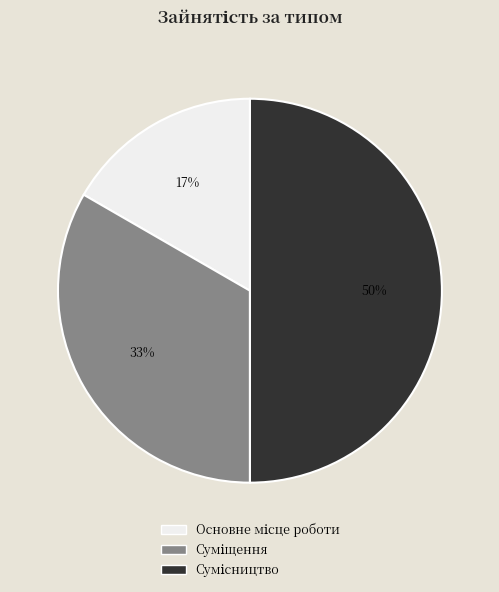

To the nearest percent, what is the difference between the largest and smallest slice percentages?

33%